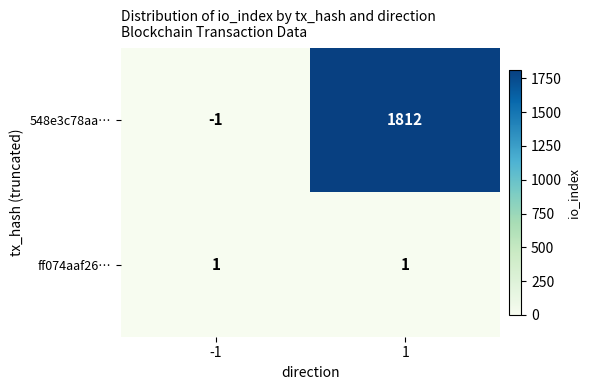

Rank the series by their average value, from highest to lowest.

548e3c78aa…, ff074aaf26…